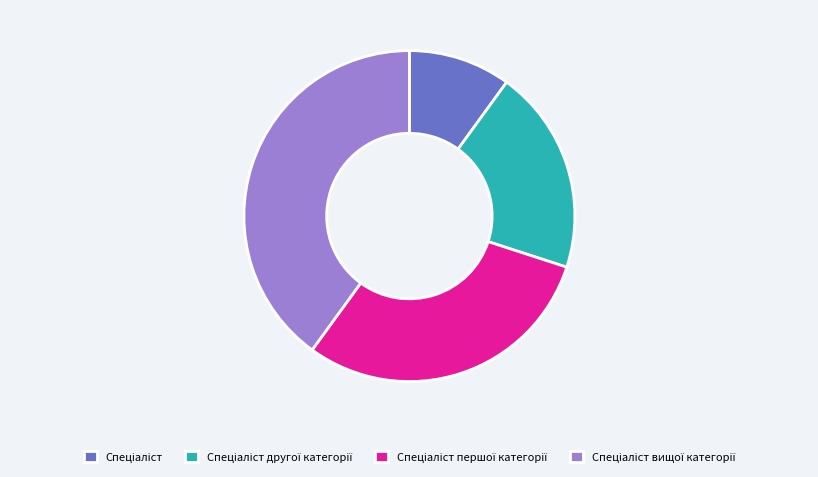

Is there any slice that represents more than half of the pie?

No